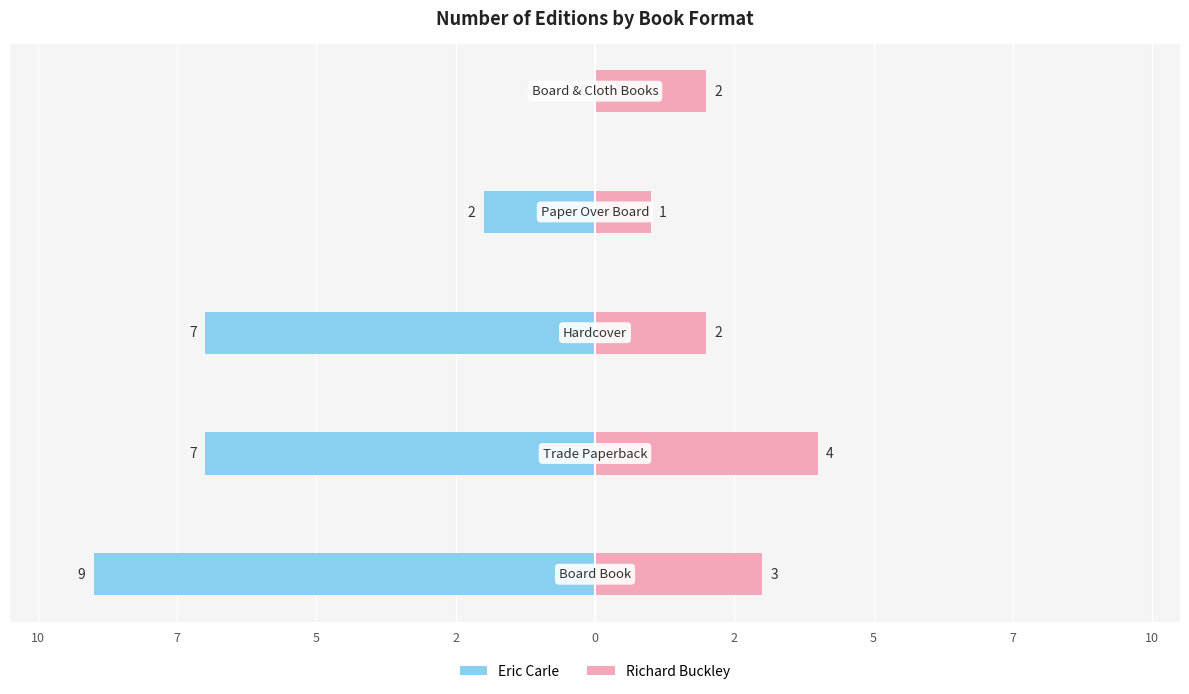

How many data points does each series have?

5